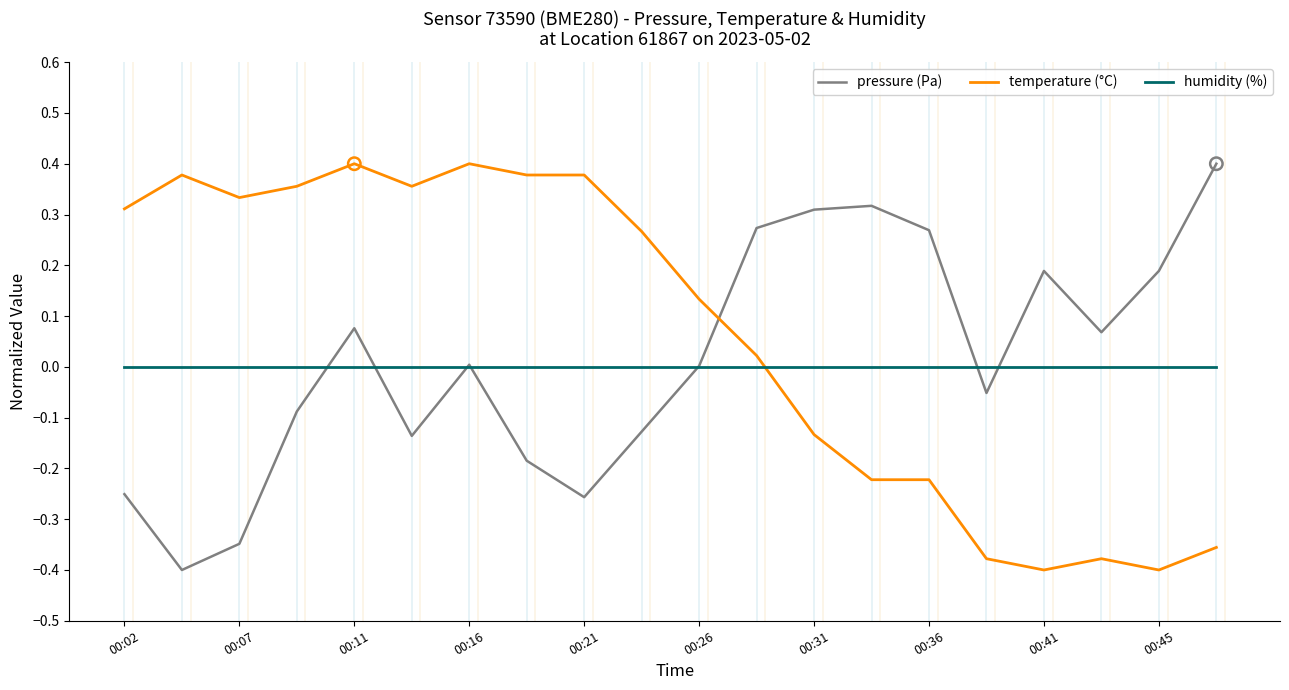

Which series has the largest total across all categories?

temperature (°C)